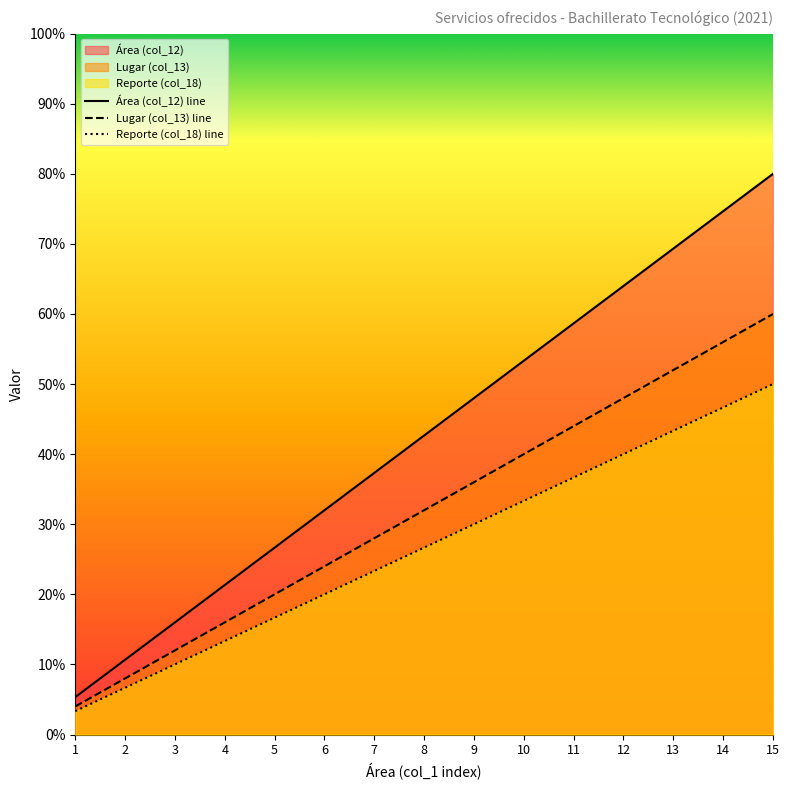

Rank the series by their maximum value, from highest to lowest.

Área (col_12) line, Lugar (col_13) line, Reporte (col_18) line